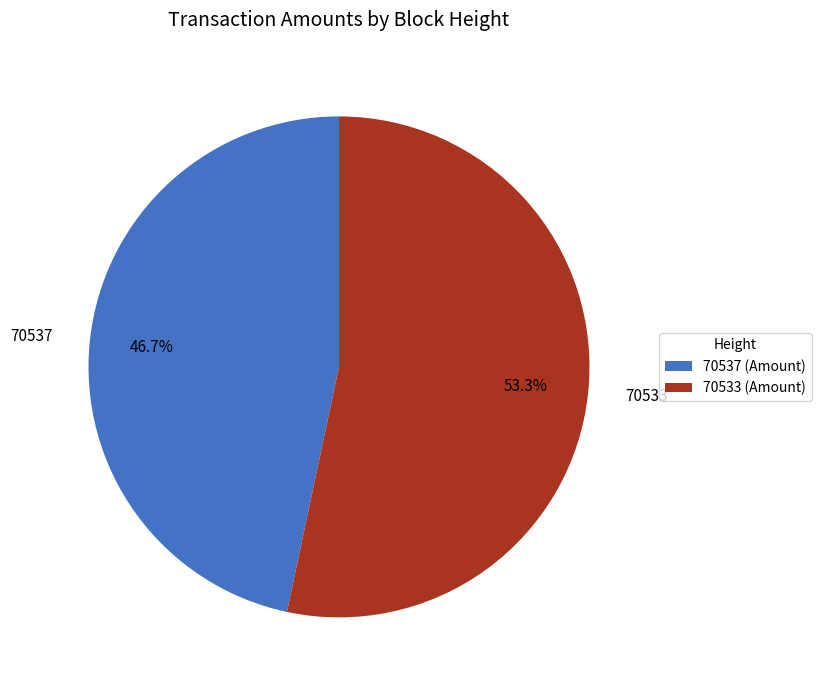

How many slices are in this pie chart?

2